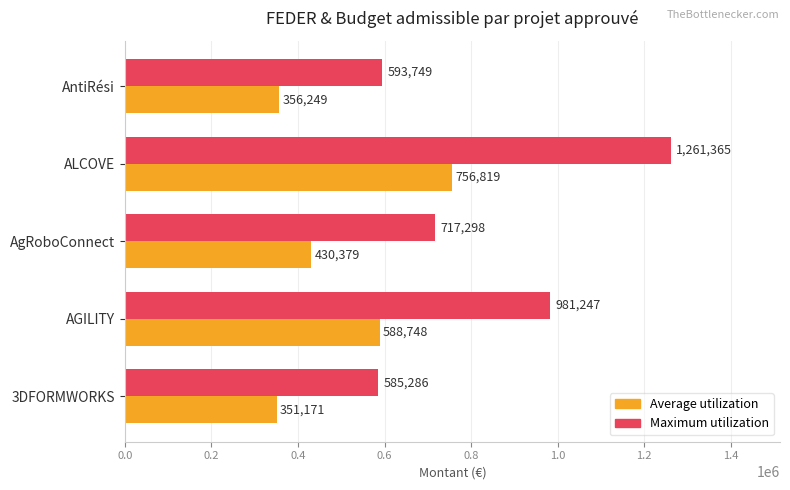

What are all the series names shown in the legend?

Average utilization, Maximum utilization